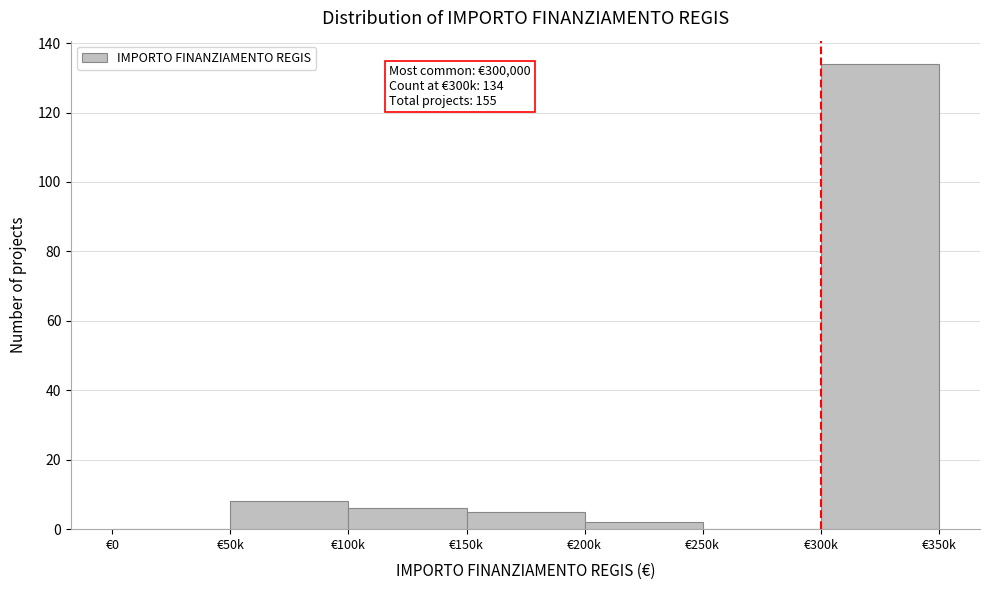

Reading right to left, list all the values displayed in this chart.

€300k=134	€250k=0	€200k=2	€150k=5	€100k=6	€50k=8	€0=0